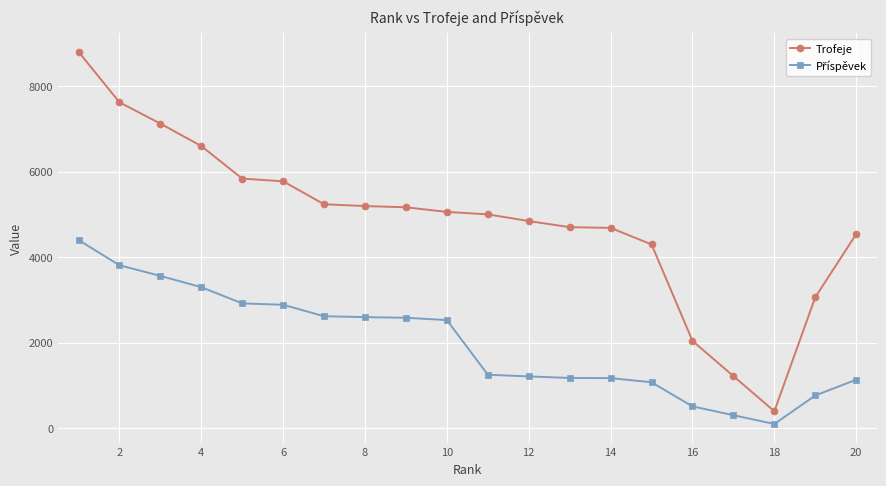

What is the difference between the maximum and minimum values in the Trofeje series?

8405